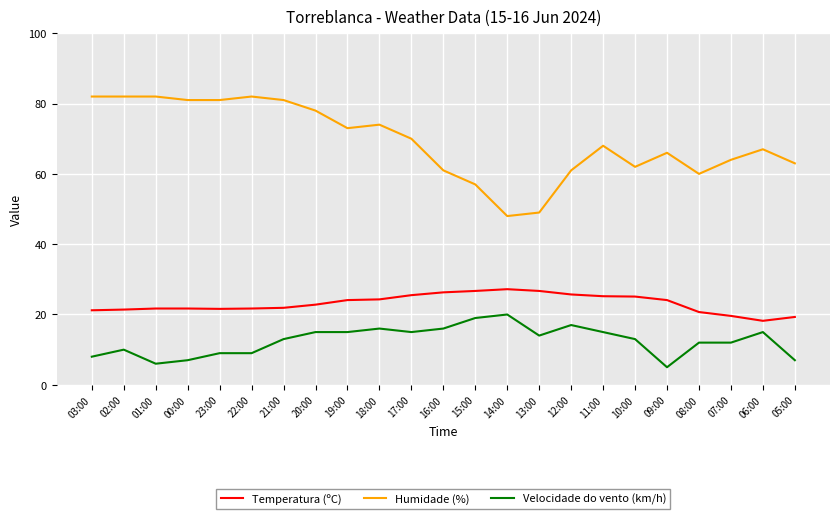

What value does the Humidade (%) series have at 00:00?

81.0